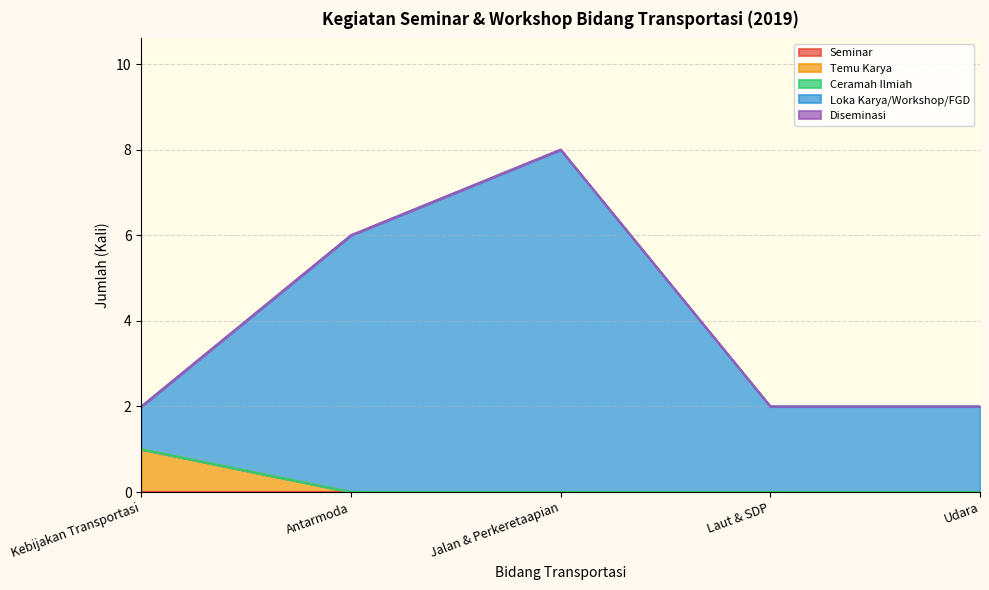

Which has a higher value, Udara or Laut & SDP?

Udara